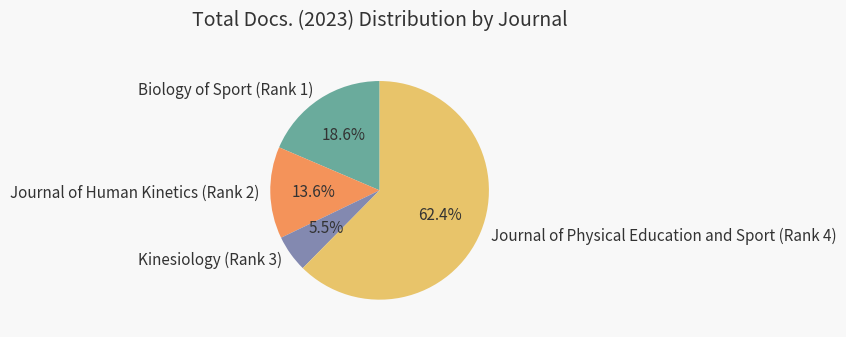

Is the sum of Kinesiology (Rank 3) and Journal of Human Kinetics (Rank 2) greater than half?

No